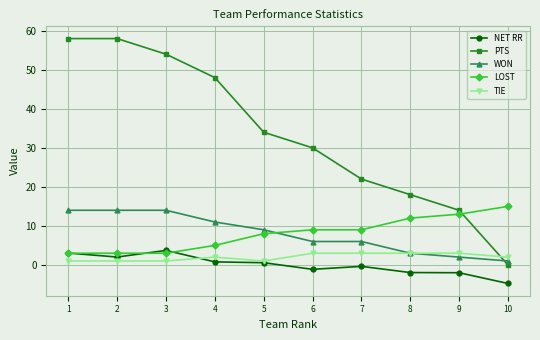

At which category does NET RR reach its first local peak?

3